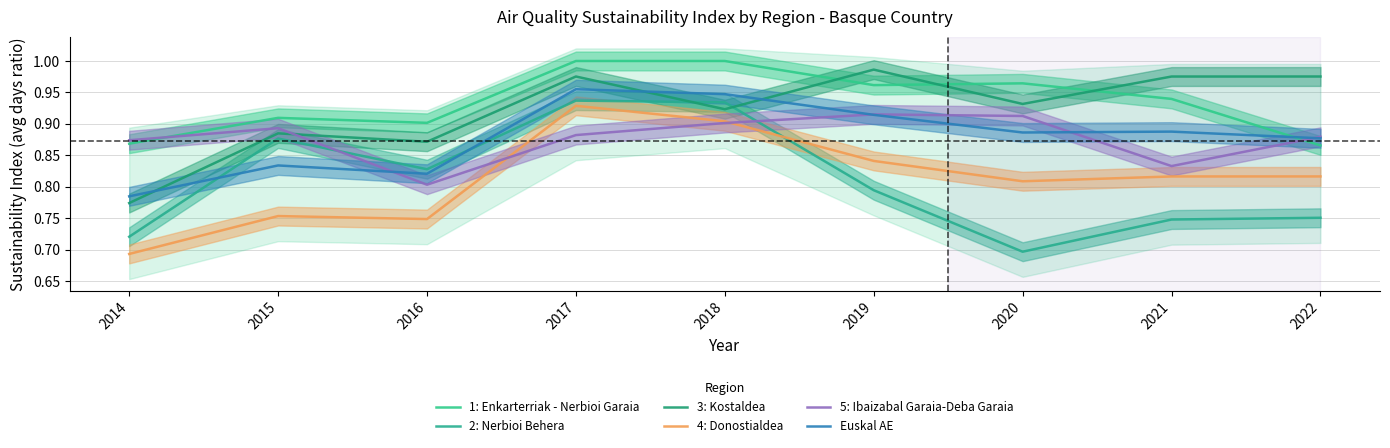

At which label does 4: Donostialdea reach its peak?

2017